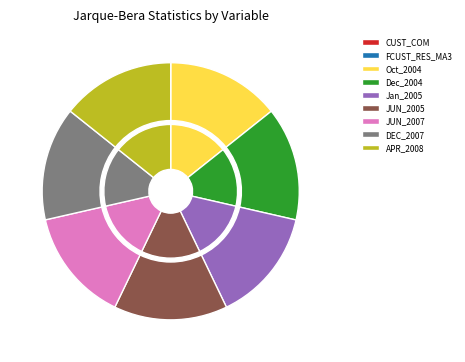

How many slices are in this pie chart?

9